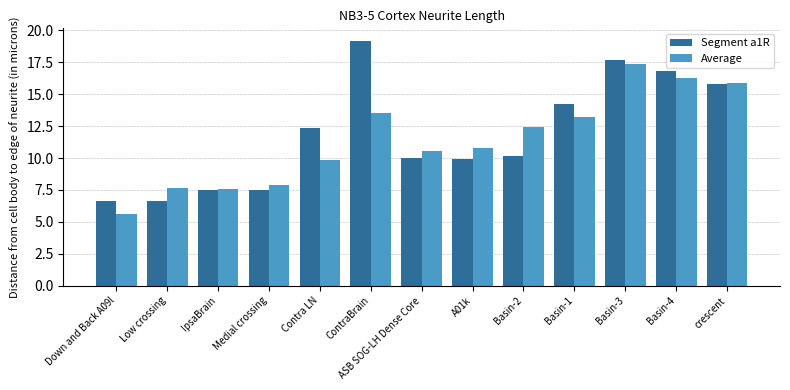

True or false: Average has a value of 9.8 at Contra LN.

True